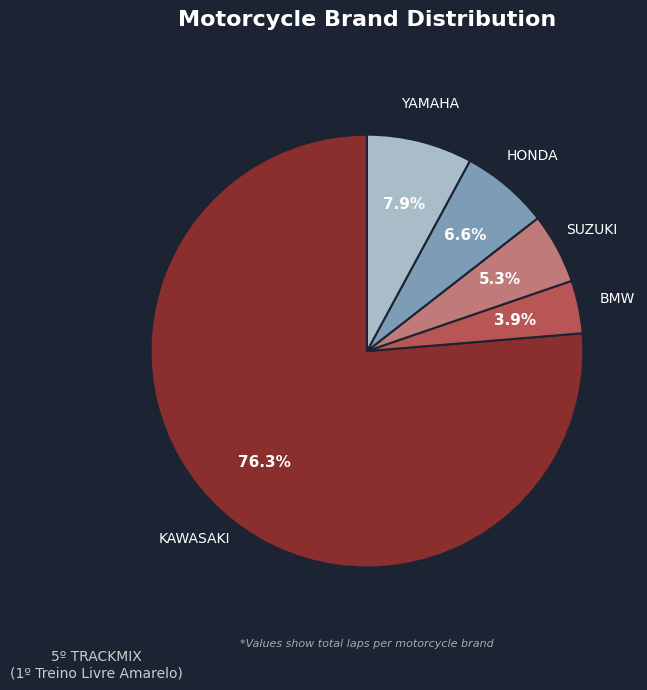

Between HONDA and KAWASAKI, which is larger?

KAWASAKI